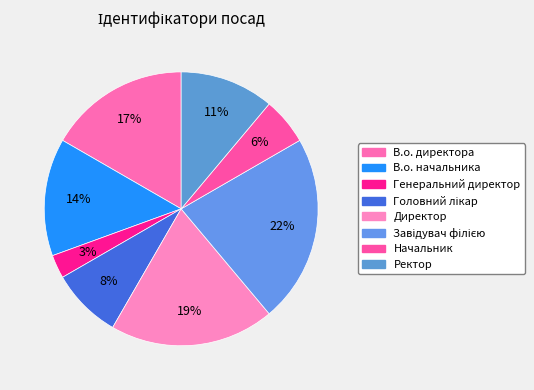

How many segments does this pie chart have?

8